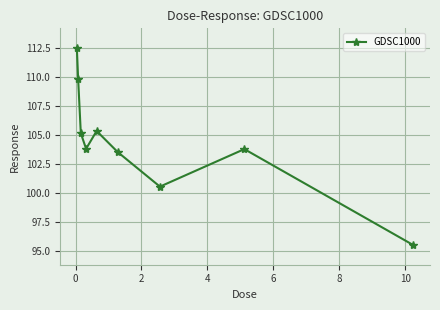

What is the value of the 3rd point from the left?

105.2